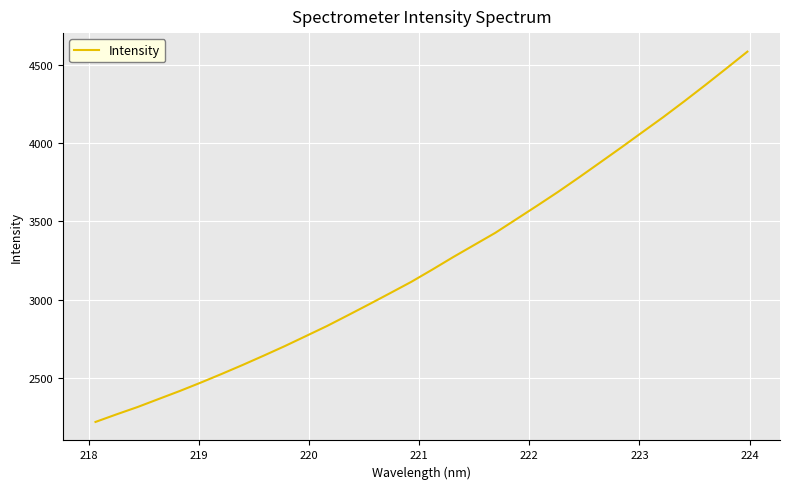

What is the difference between the maximum and minimum values?

2370.1